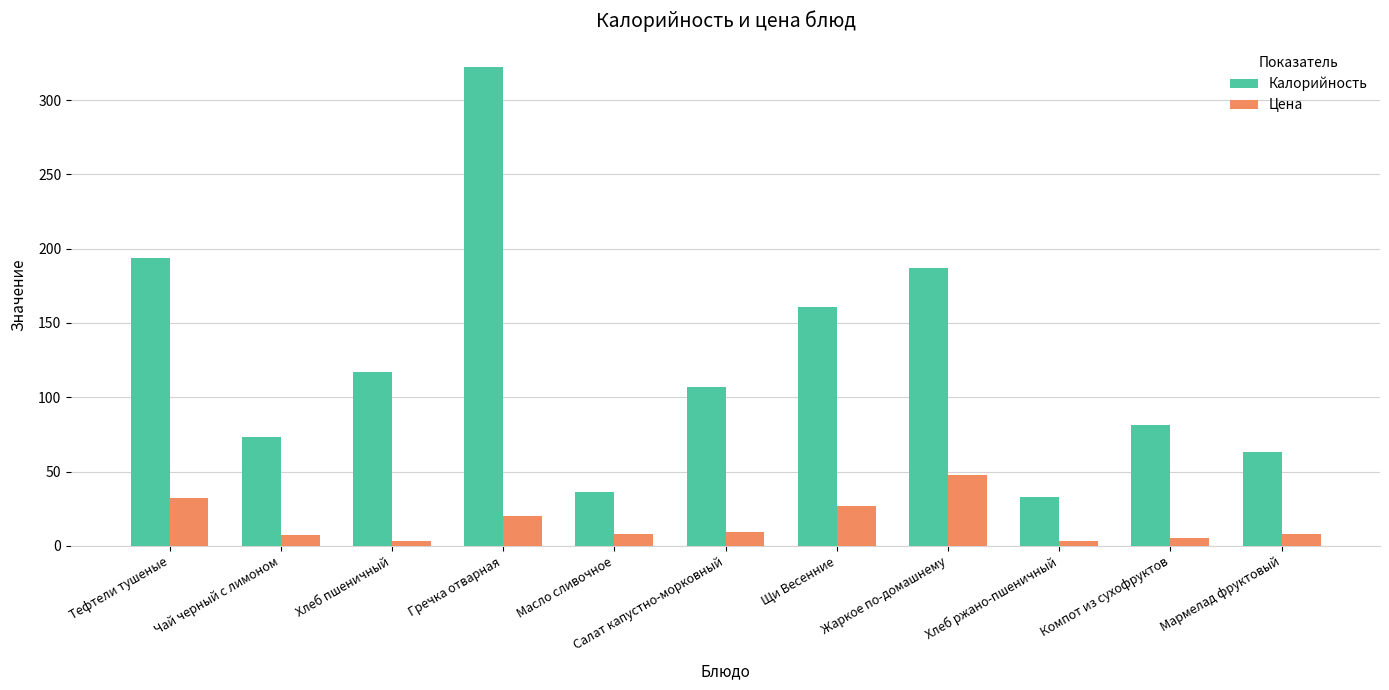

What is the total value across all series at Компот из сухофруктов?

86.0